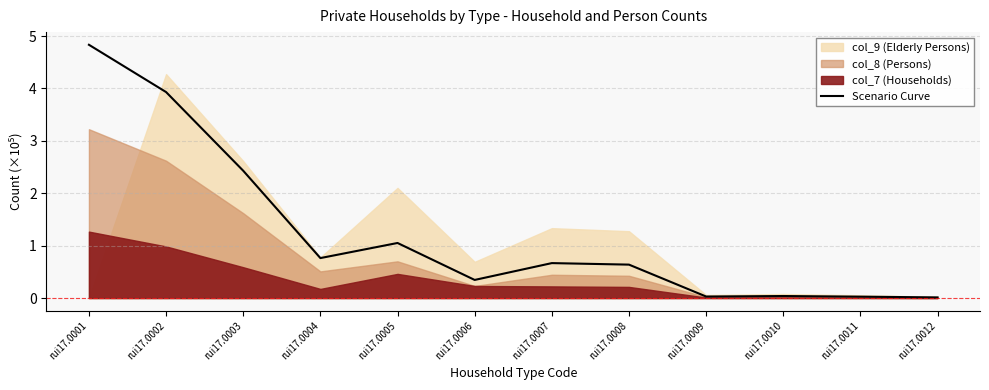

Where is Scenario Curve nearest to the value 2?

rui17.0003